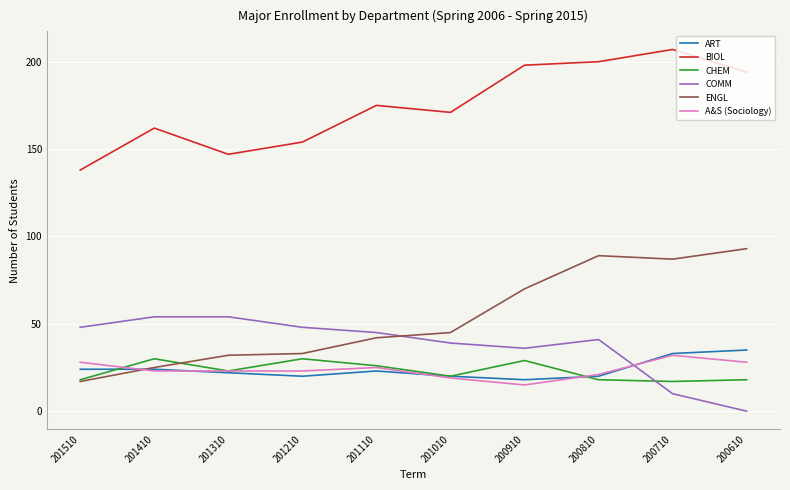

What is the total value across all series at 200610?

368